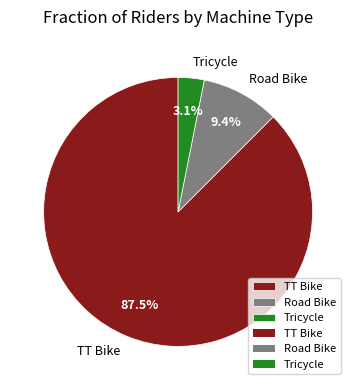

What is the ratio of the value at TT Bike to the value at Road Bike?

9.3